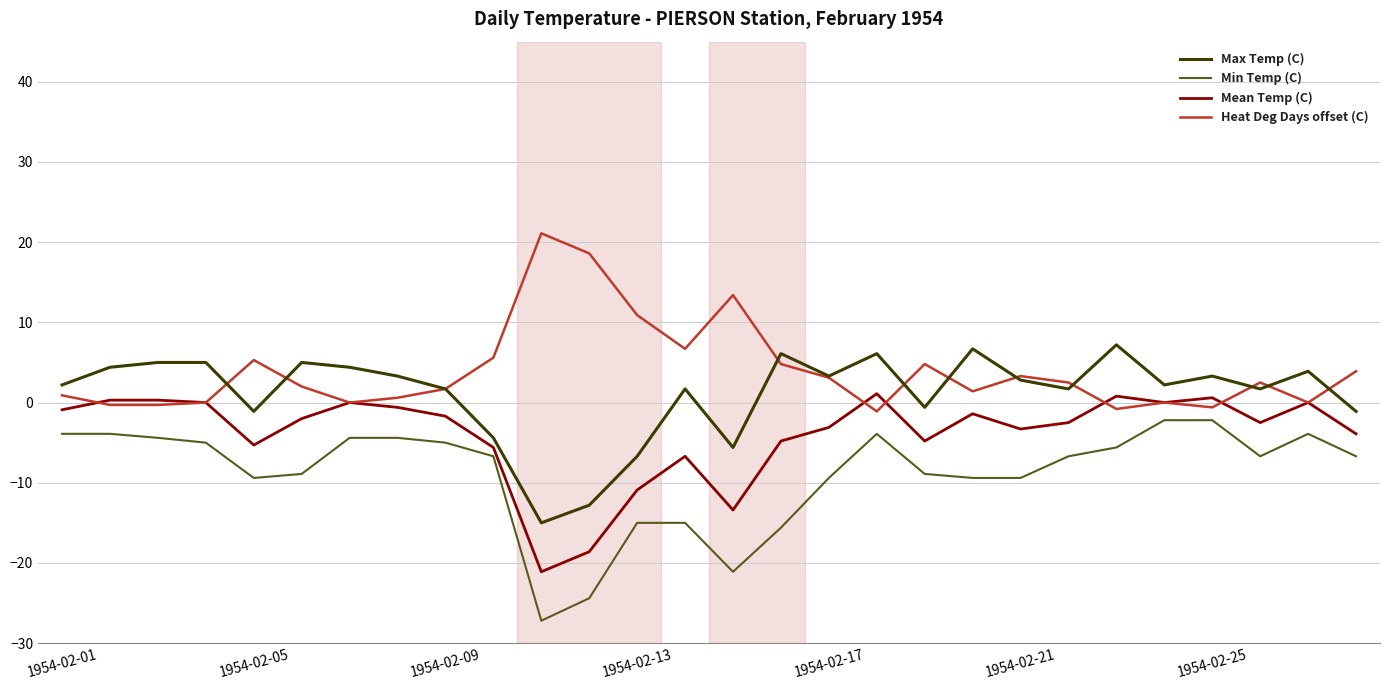

True or false: Heat Deg Days offset (C) and Min Temp (C) intersect in this chart.

False